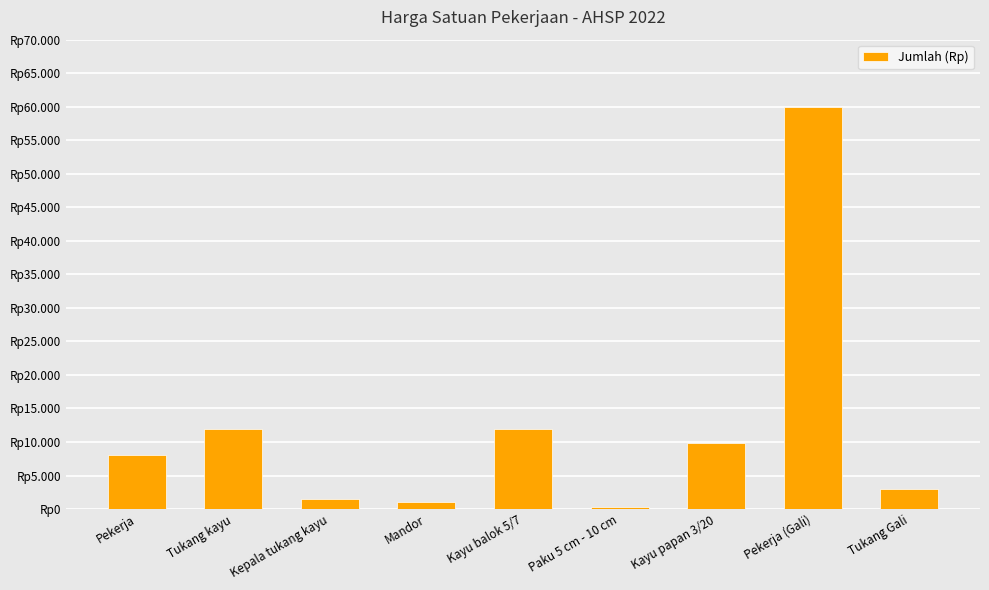

Reading left to right, extract all data points from this chart.

Pekerja=8000	Tukang kayu=12000	Kepala tukang kayu=1575	Mandor=1075	Kayu balok 5/7=12000	Paku 5 cm - 10 cm=240	Kayu papan 3/20=9800	Pekerja (Gali)=60000	Tukang Gali=3000